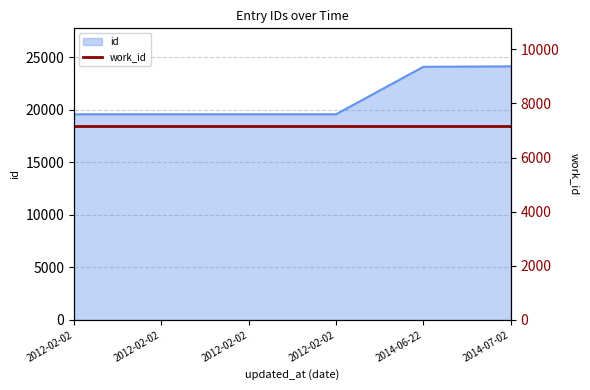

What value does the data have at 2012-02-02?

19576